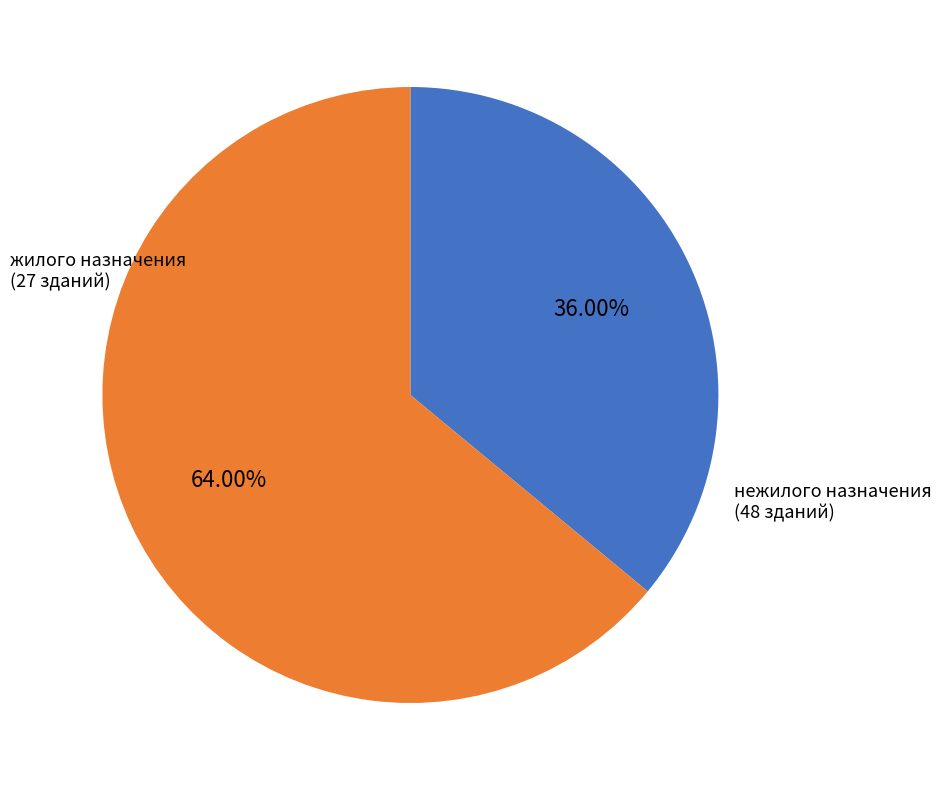

Which category has the biggest portion of the pie?

нежилого назначения